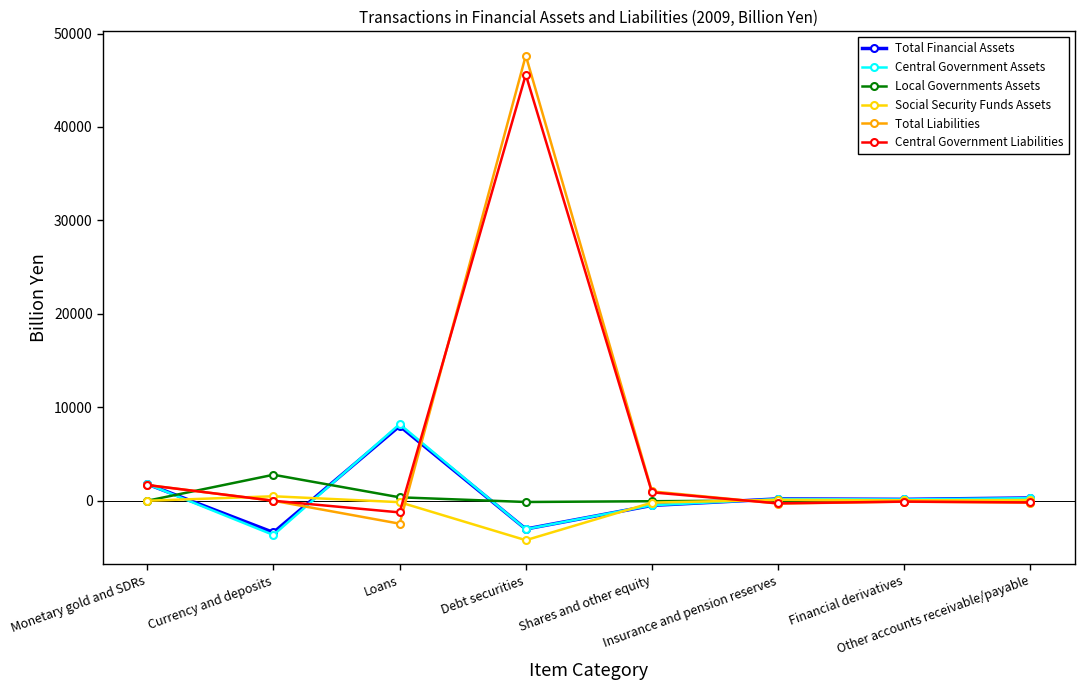

What is the value of the Total Liabilities point at the 6th from the left?

-300.0